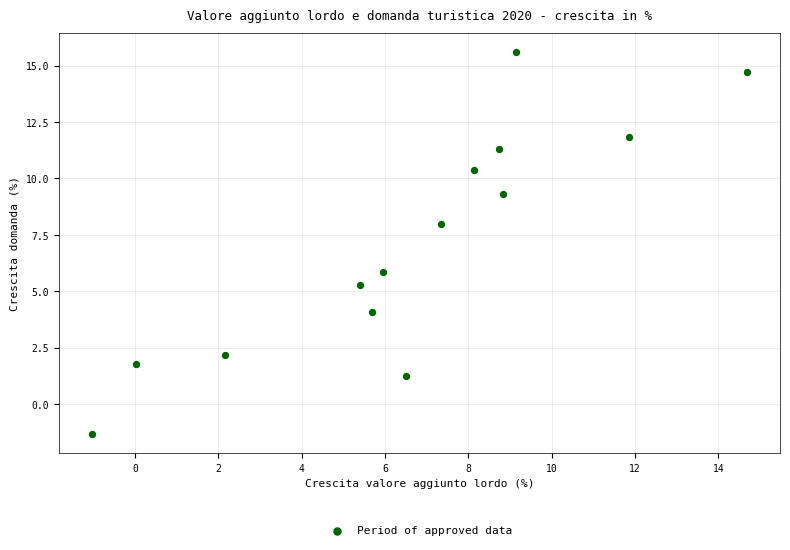

What is the range of X values (max minus min)?

15.7